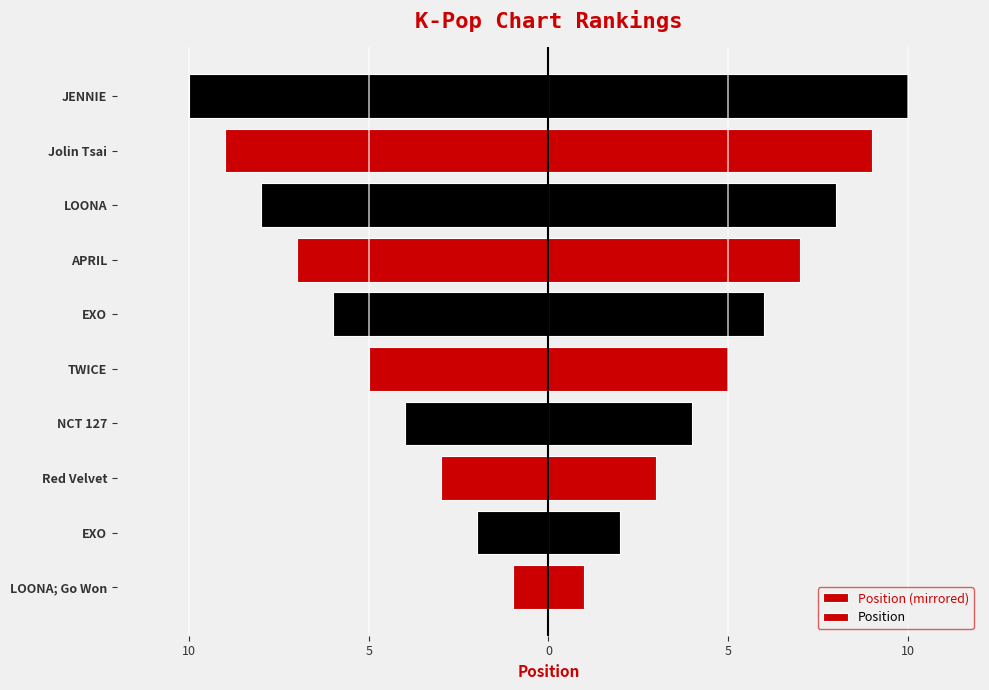

List the series in order of their overall mean, highest first.

Position, Position (mirrored)